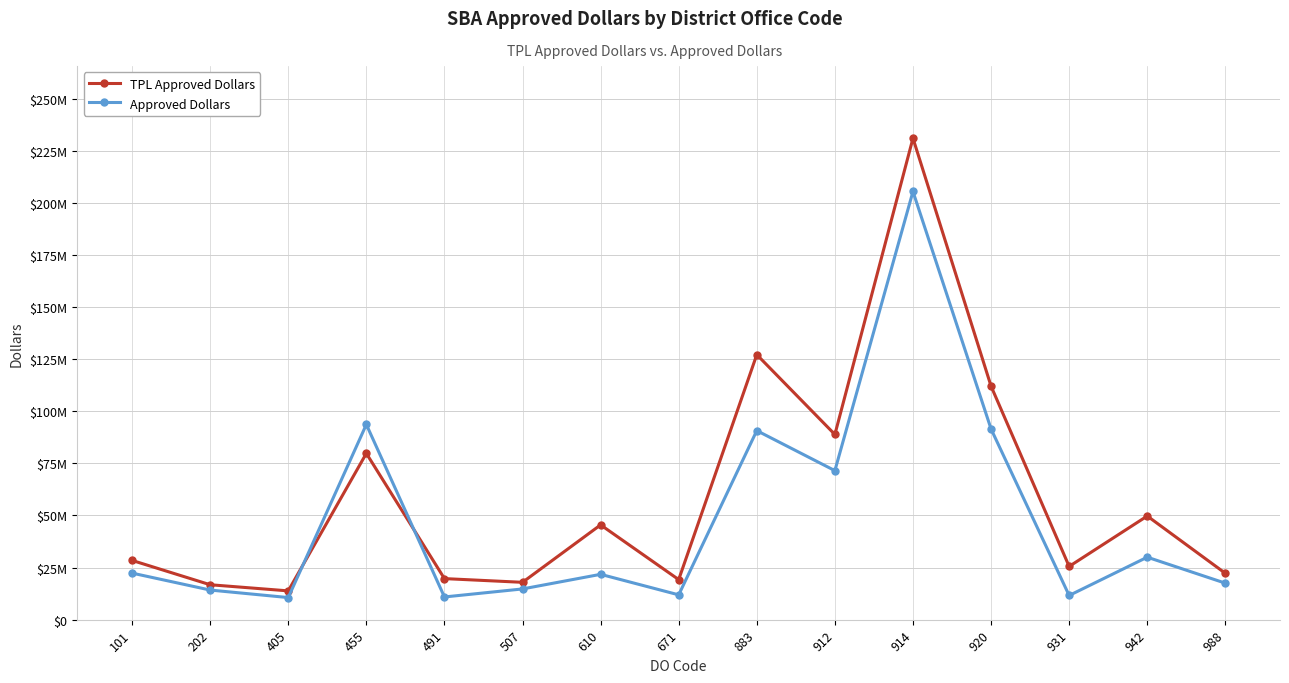

At which category is the sum across all series the highest?

914